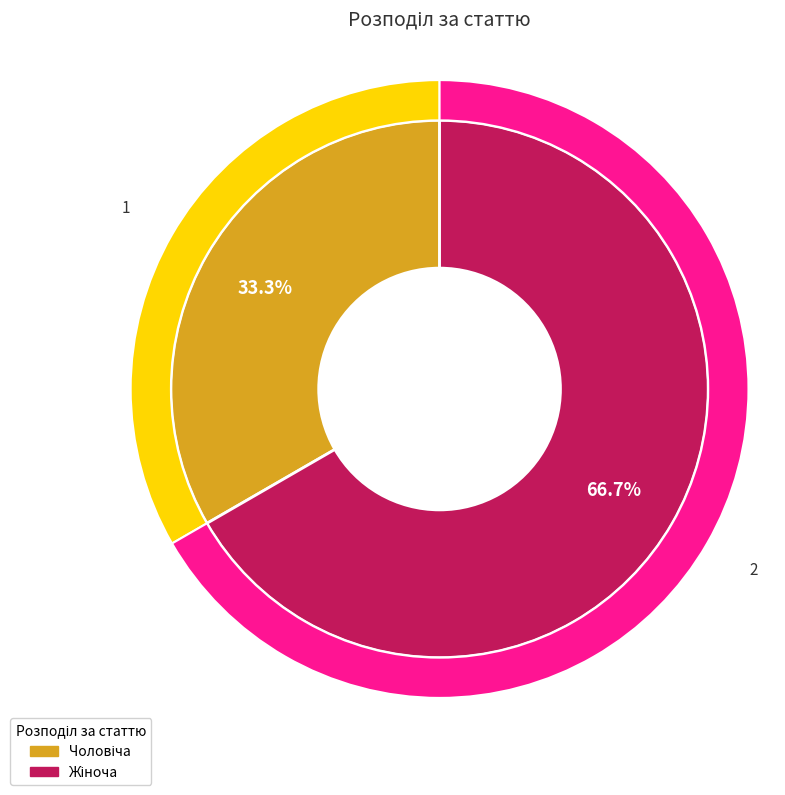

Approximately how many times larger is the value at Чоловіча compared to Жіноча?

0.5